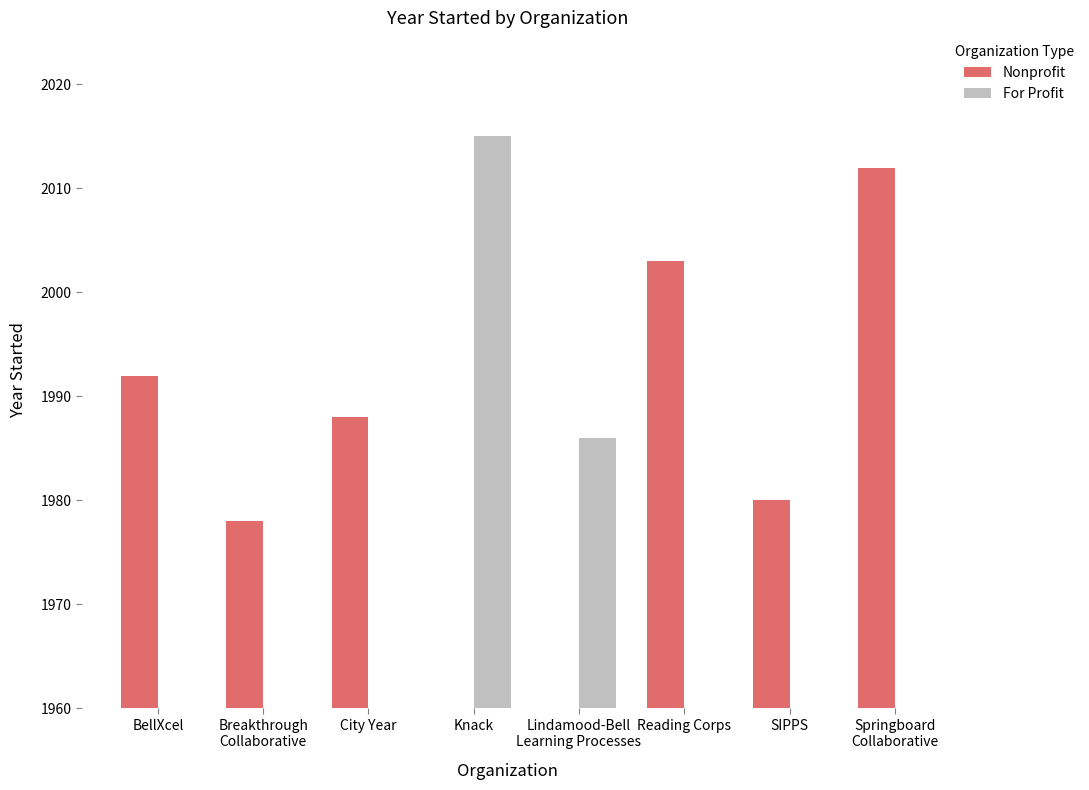

How many values in the Nonprofit series are below 1992?

3